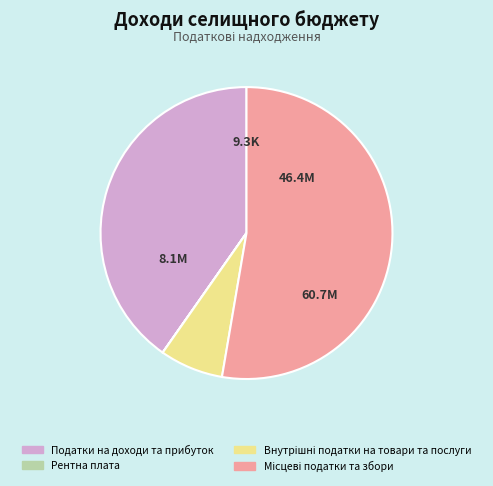

The Податки на доходи та прибуток slice represents 47% of the pie. True or false?

False